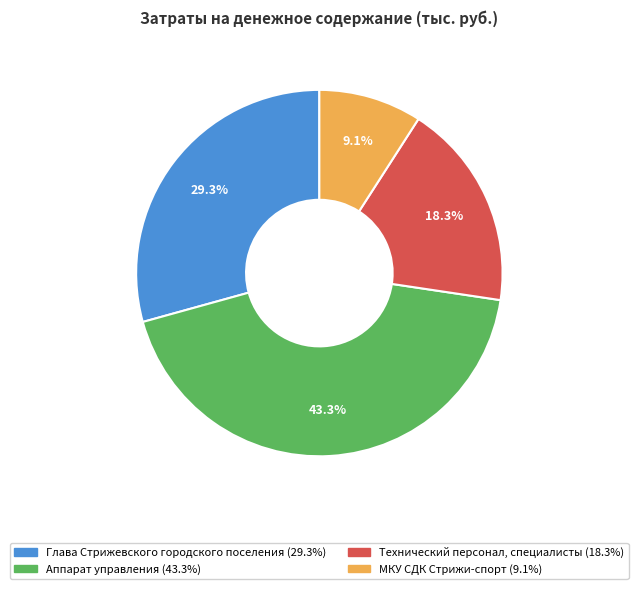

Rank the categories by value from lowest to highest.

МКУ СДК Стрижи-спорт, Технический персонал, специалисты, Глава Стрижевского городского поселения, Аппарат управления